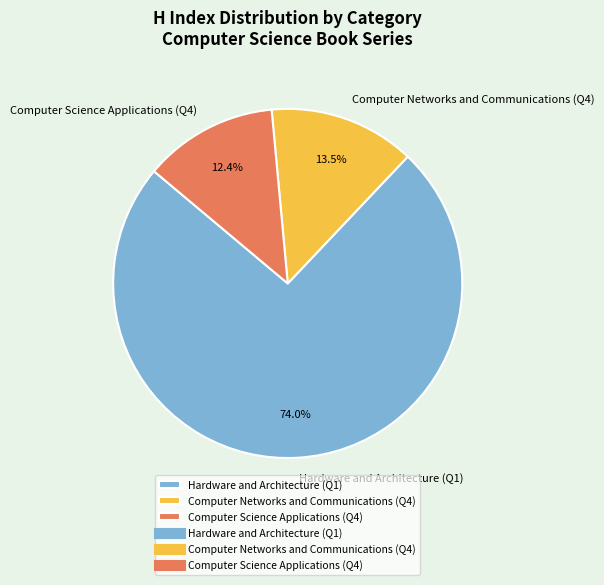

True or false: Computer Science Applications (Q4) accounts for 12% of the total.

True